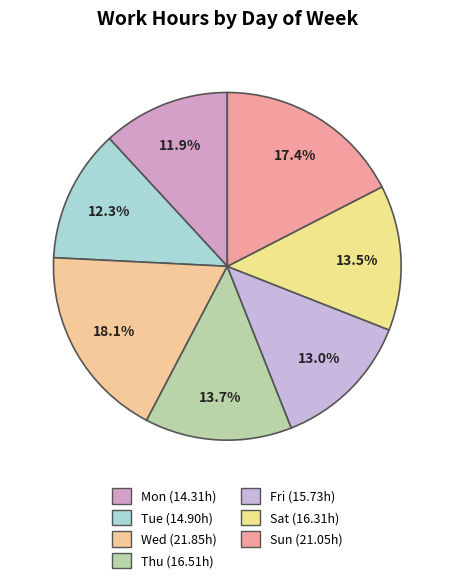

What percentage do Fri and Mon together represent?

24.9%